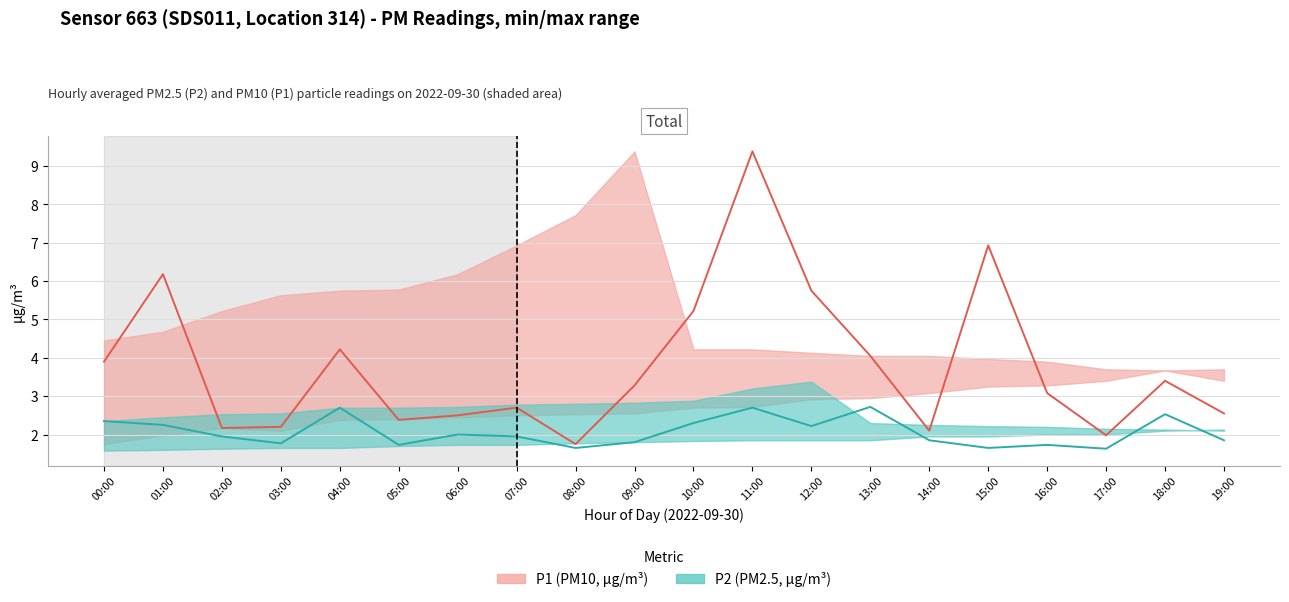

Which category has the lowest value across all series?

17:00